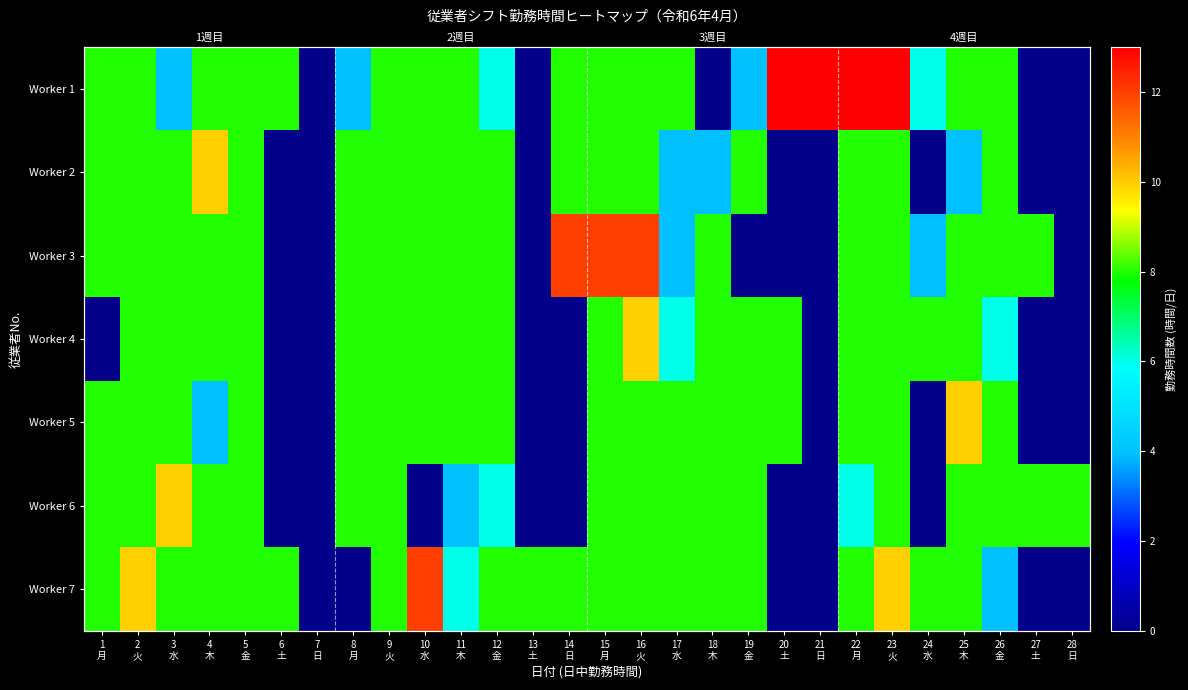

At how many categories does at least one series exceed 1?

27